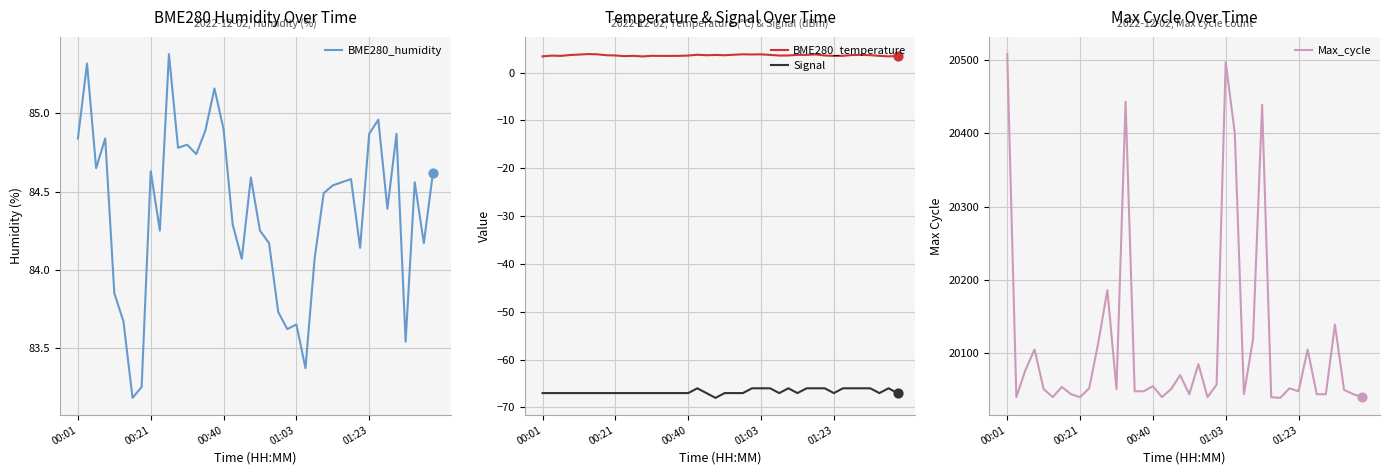

True or false: BME280_temperature and Signal cross at least once.

False